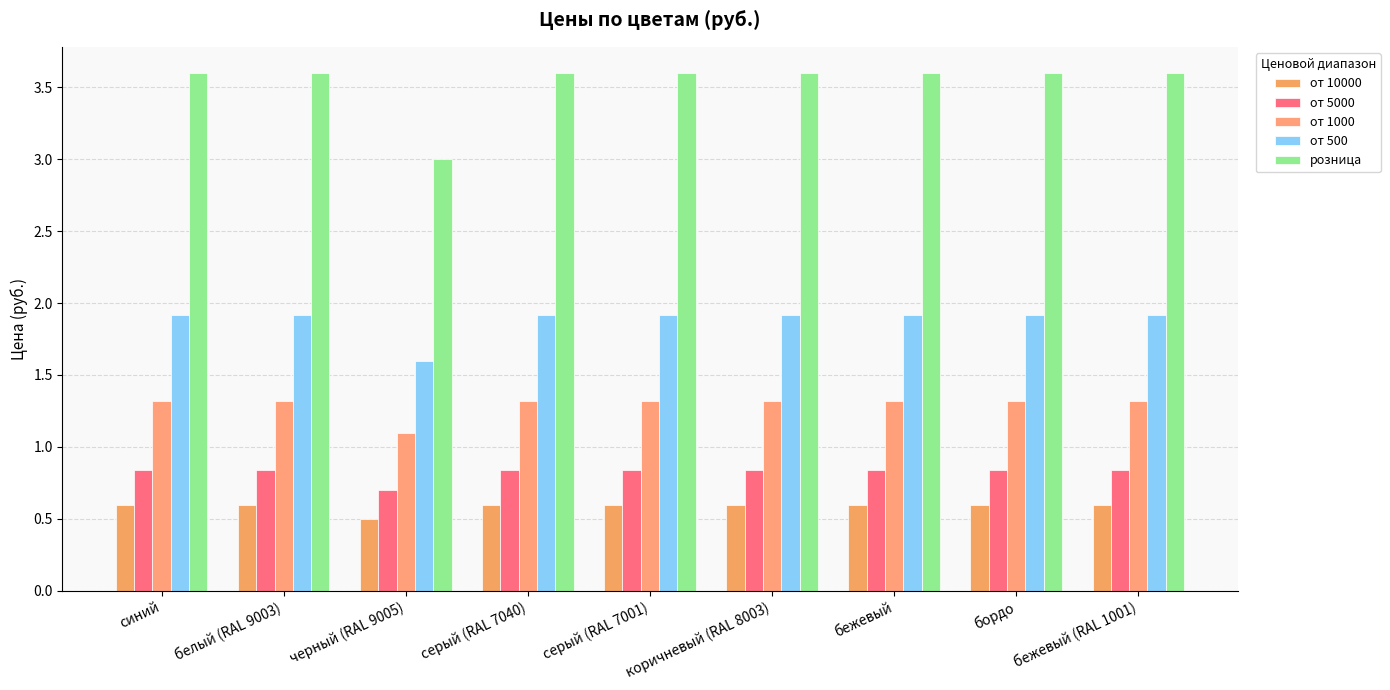

What are all the series names shown in the legend?

от 10000, от 5000, от 1000, от 500, розница